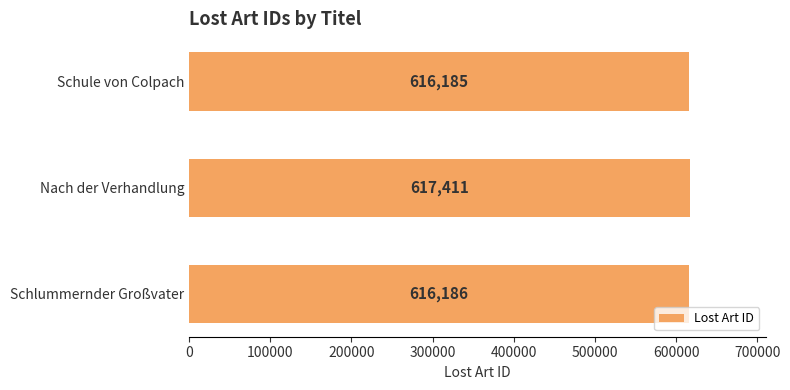

What is the greatest value displayed?

617411